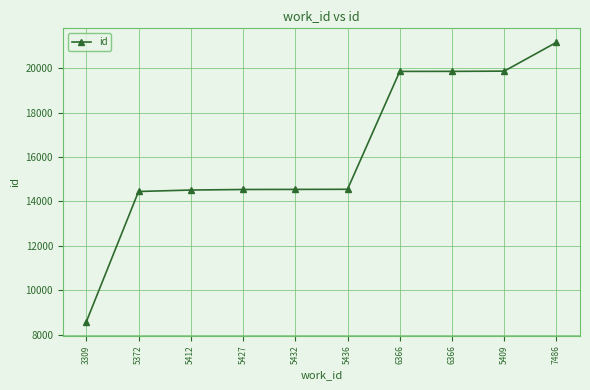

What is the difference between the values at 5409 and 7486?

1298